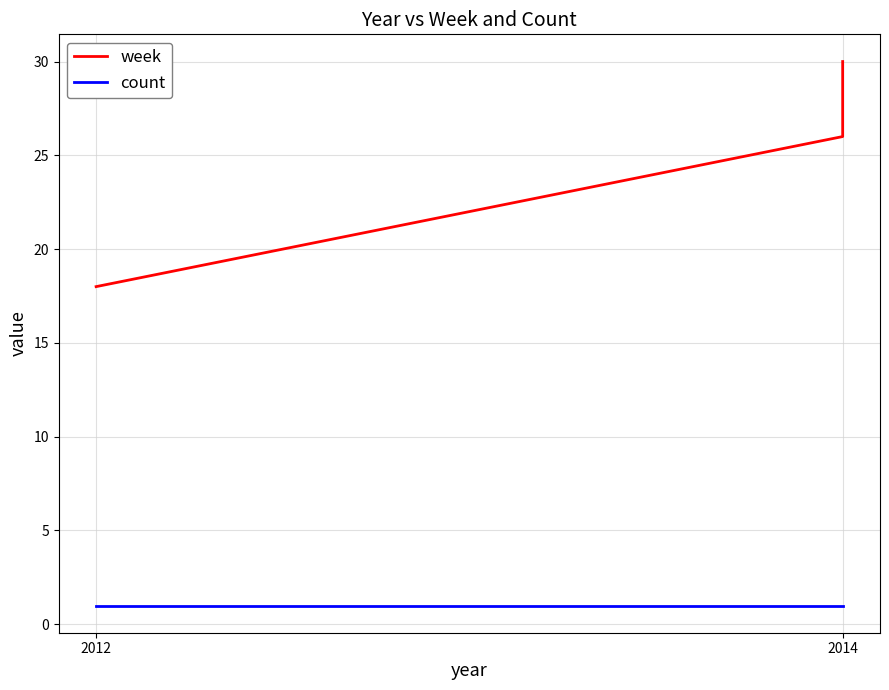

List the series in order of their peak value, highest first.

week, count